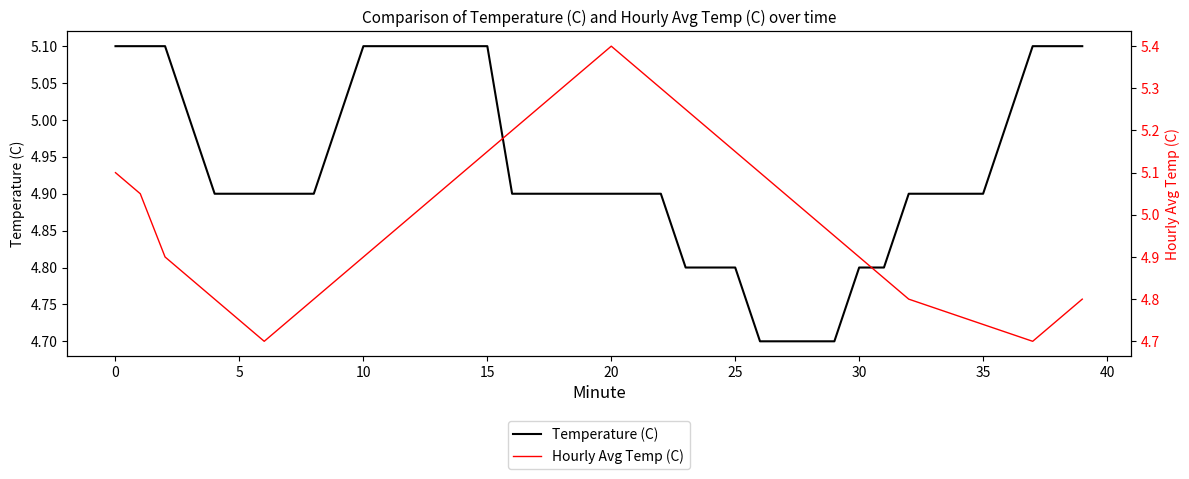

Which series has the widest spread of values?

Hourly Avg Temp (C)